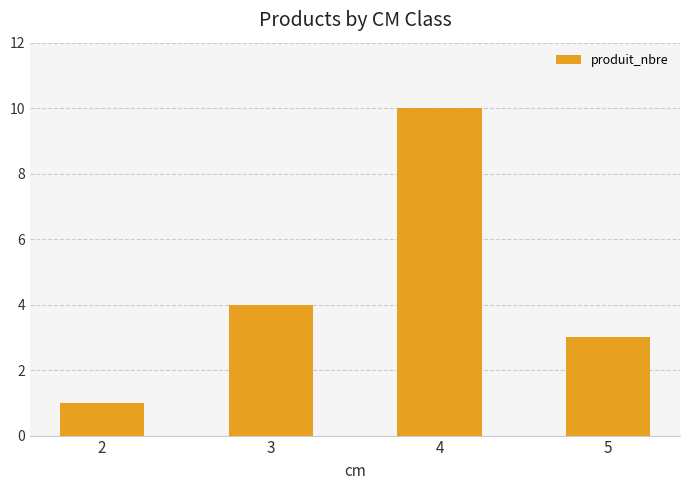

The chart shows a value of 1 at 2. True or false?

True